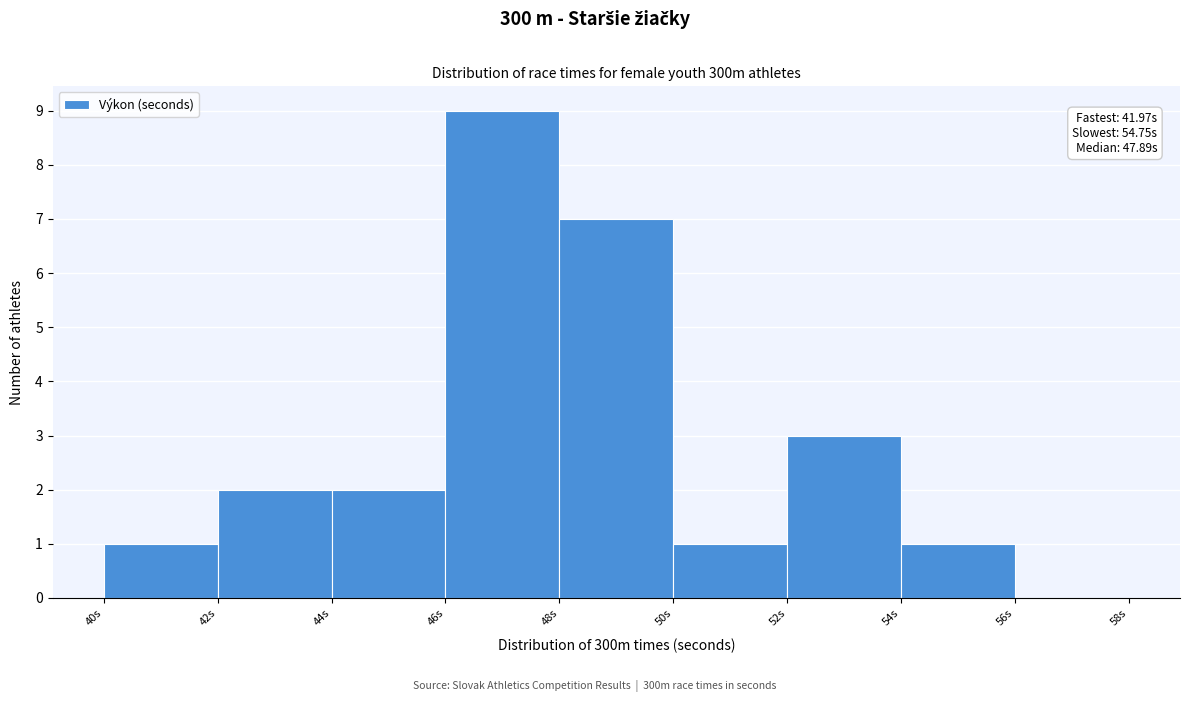

Which range on the x-axis has the tallest bar?

46 to 48